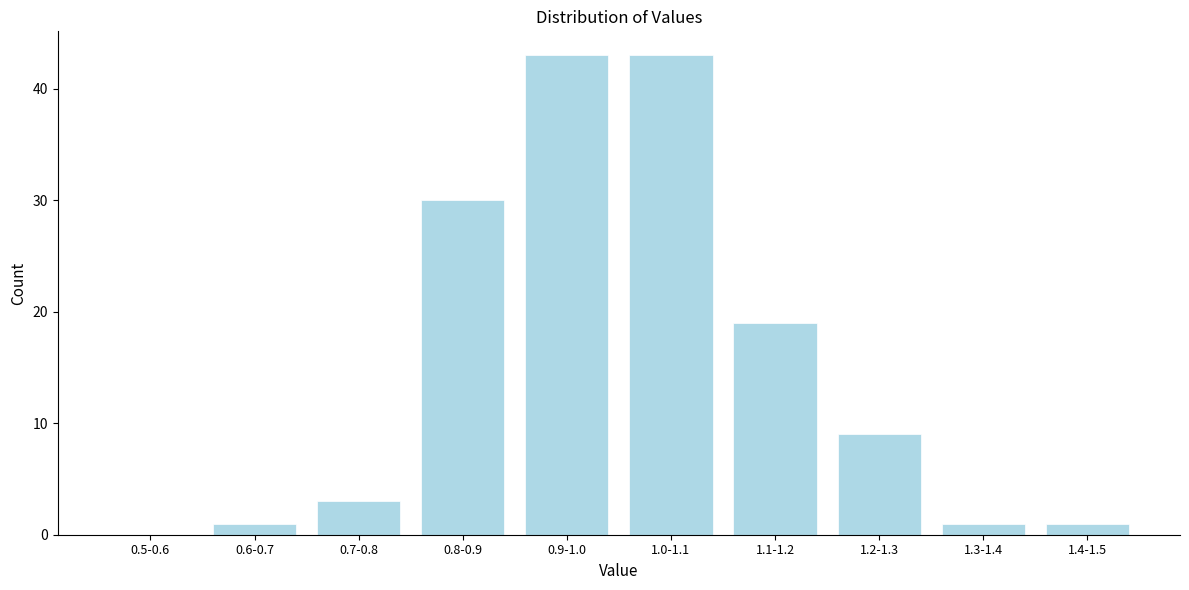

Reading left to right, what are all the values shown in this chart?

0.5-0.6=0	0.6-0.7=1	0.7-0.8=3	0.8-0.9=30	0.9-1.0=43	1.0-1.1=43	1.1-1.2=19	1.2-1.3=9	1.3-1.4=1	1.4-1.5=1